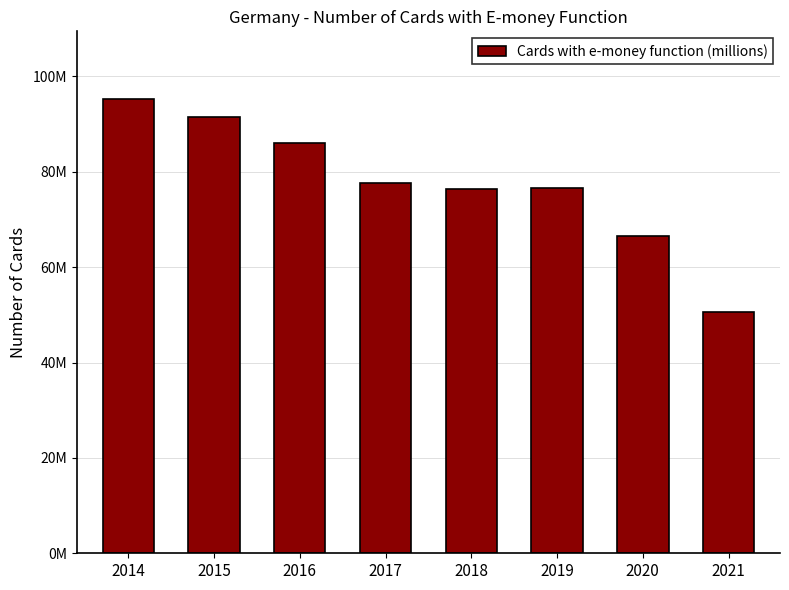

Are the bars horizontal?

No